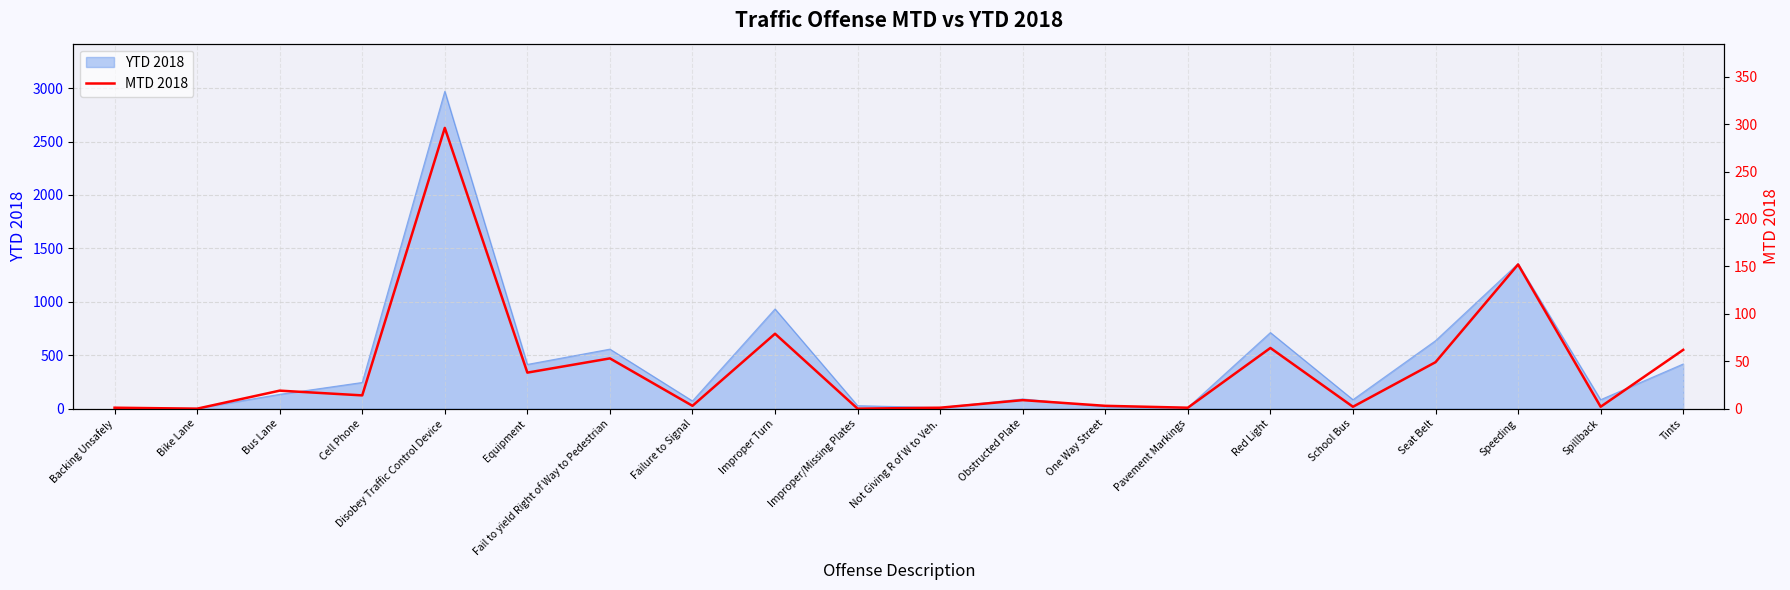

How many lines are shown in the chart?

1